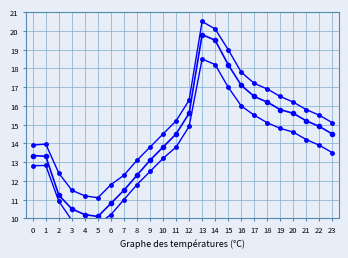

Which series has the widest spread of values?

temperature